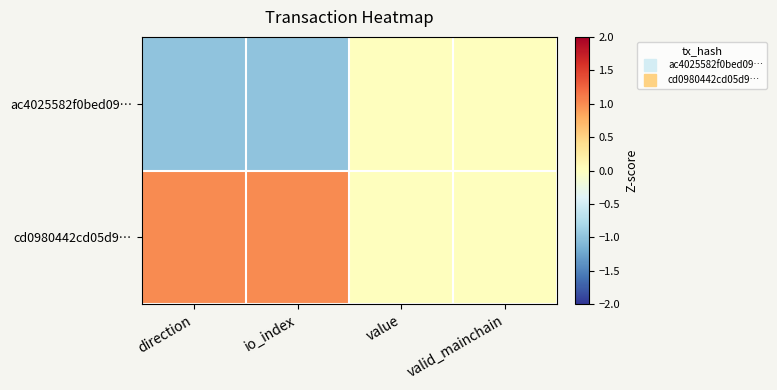

Rank the series at value from highest to lowest value.

ac4025582f0bed09…, cd0980442cd05d9…